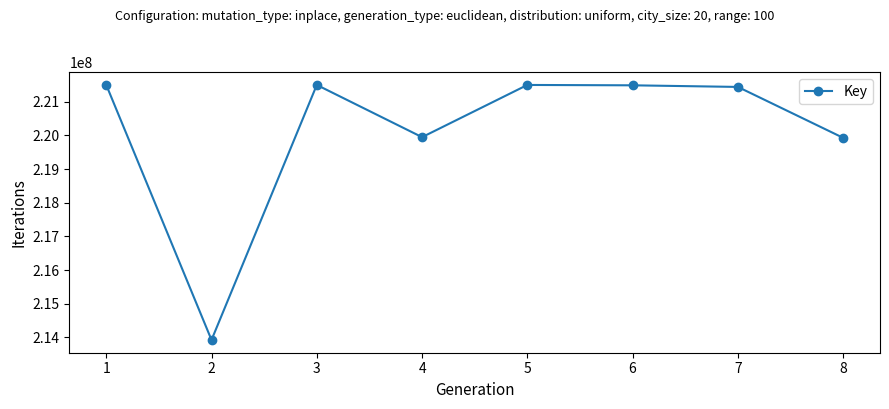

What is the difference between the second highest and minimum values?

7577043